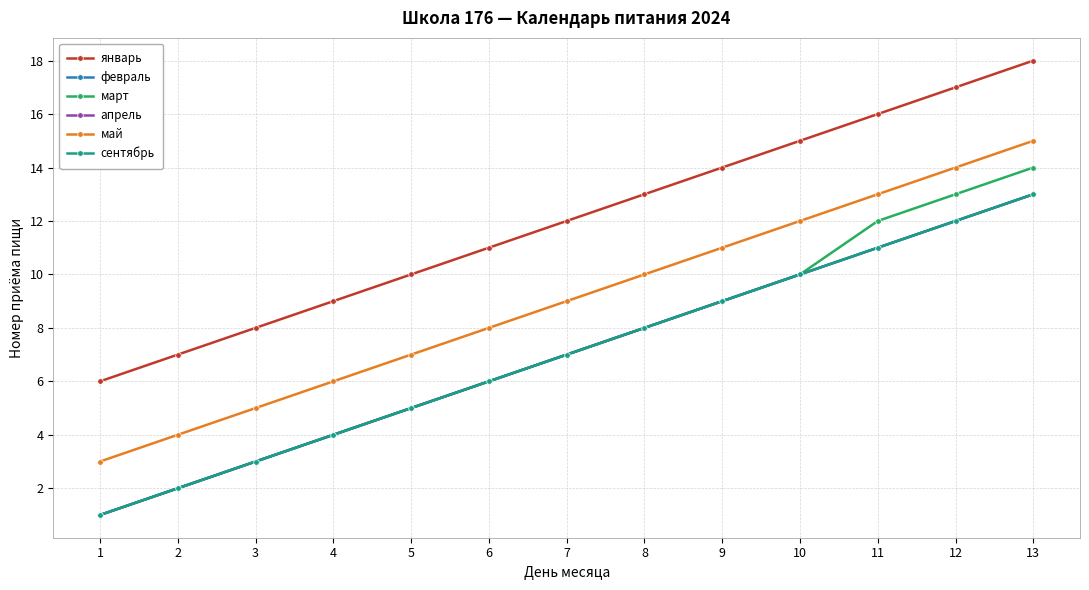

How many values in the сентябрь series exceed 7?

6